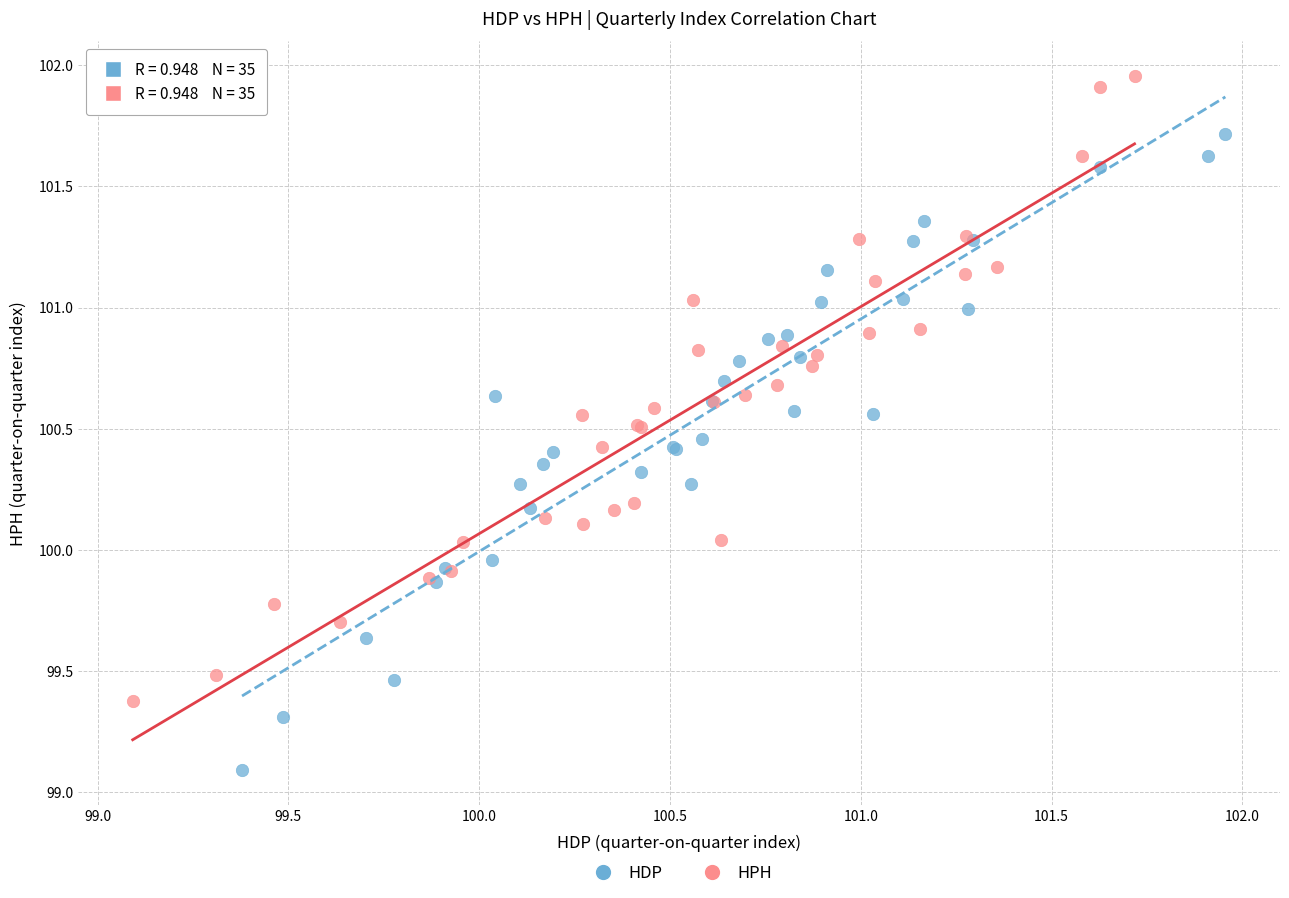

Which series contains the highest Y value?

HPH